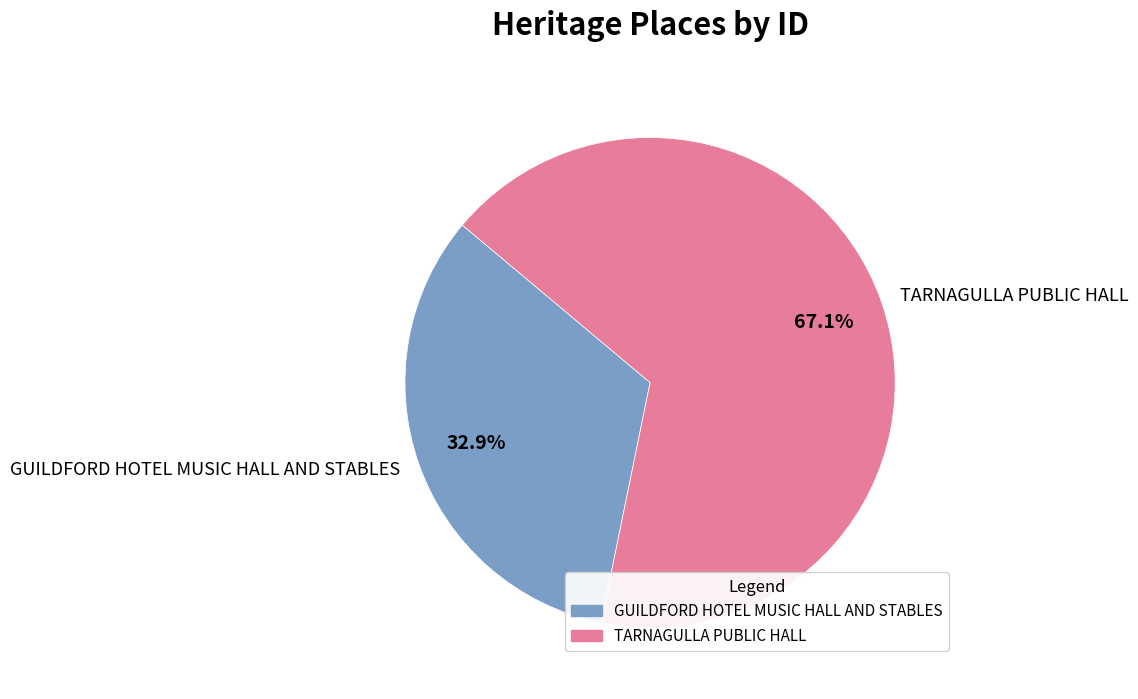

Is there any slice that represents more than half of the pie?

Yes